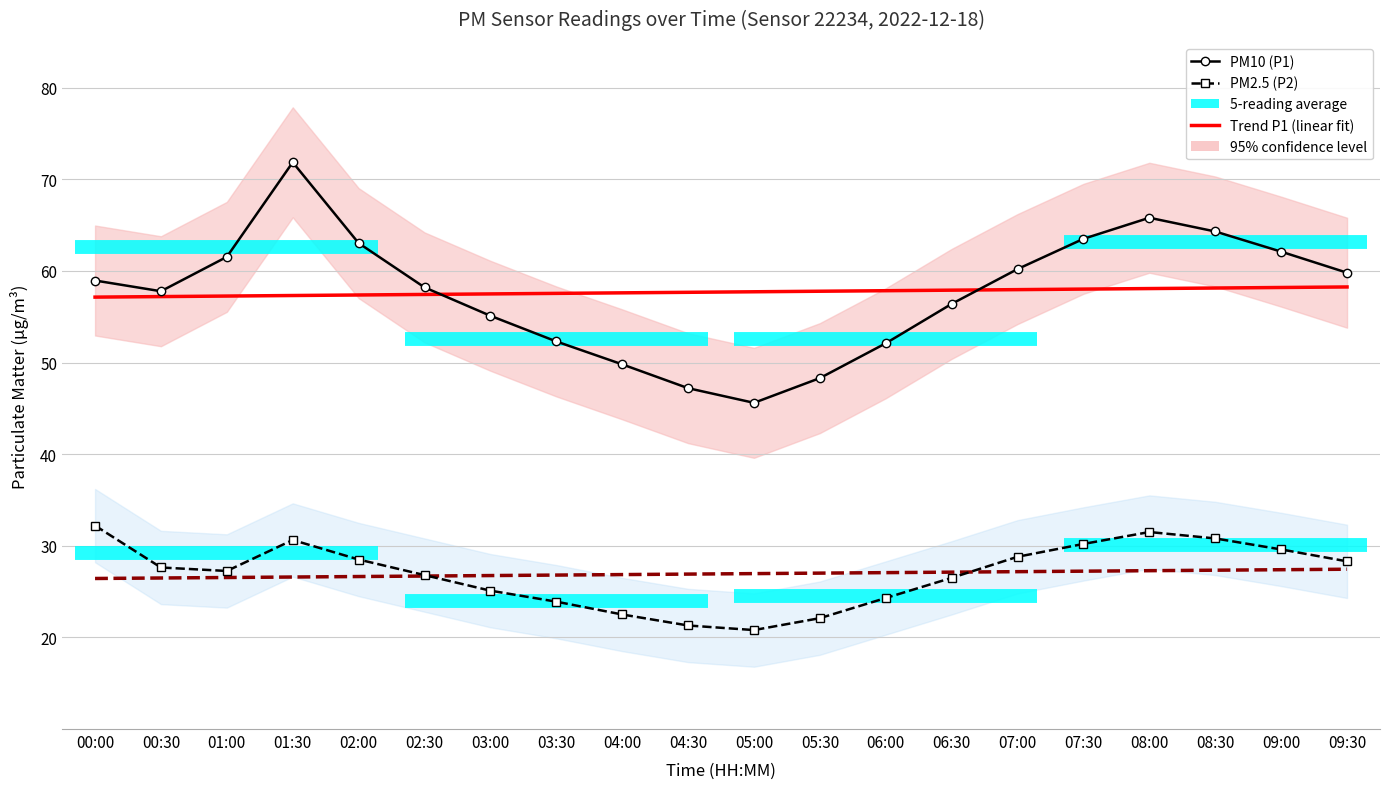

Rank the categories by Trend P1 (linear fit) value from lowest to highest.

00:00, 00:30, 01:00, 01:30, 02:00, 02:30, 03:00, 03:30, 04:00, 04:30, 05:00, 05:30, 06:00, 06:30, 07:00, 07:30, 08:00, 08:30, 09:00, 09:30